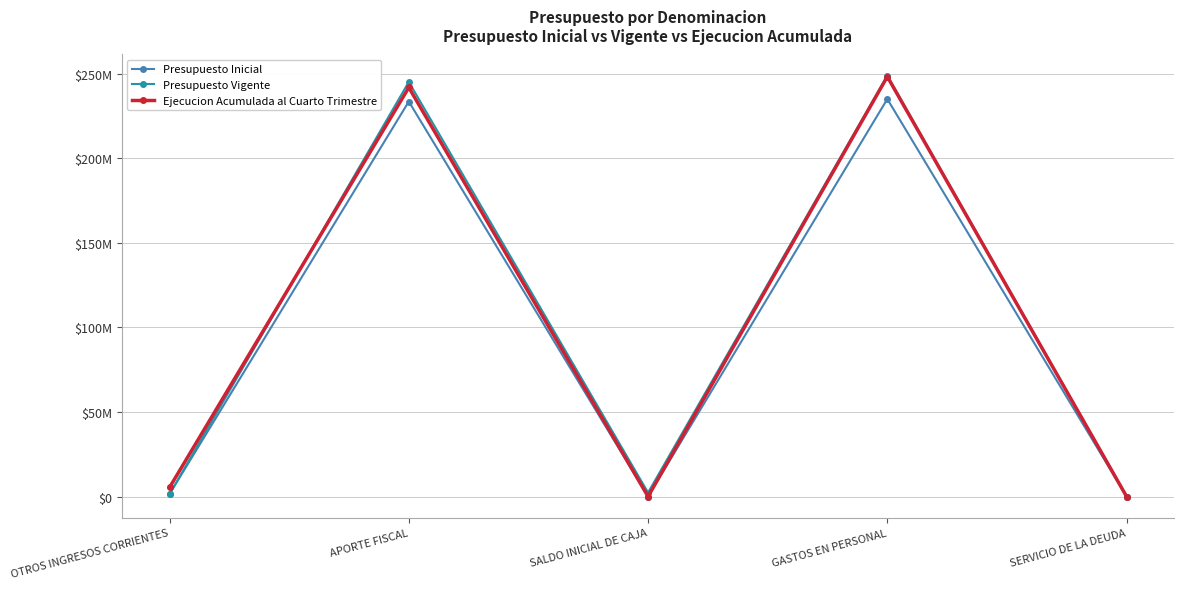

What are all the series names shown in the legend?

Presupuesto Inicial, Presupuesto Vigente, Ejecucion Acumulada al Cuarto Trimestre